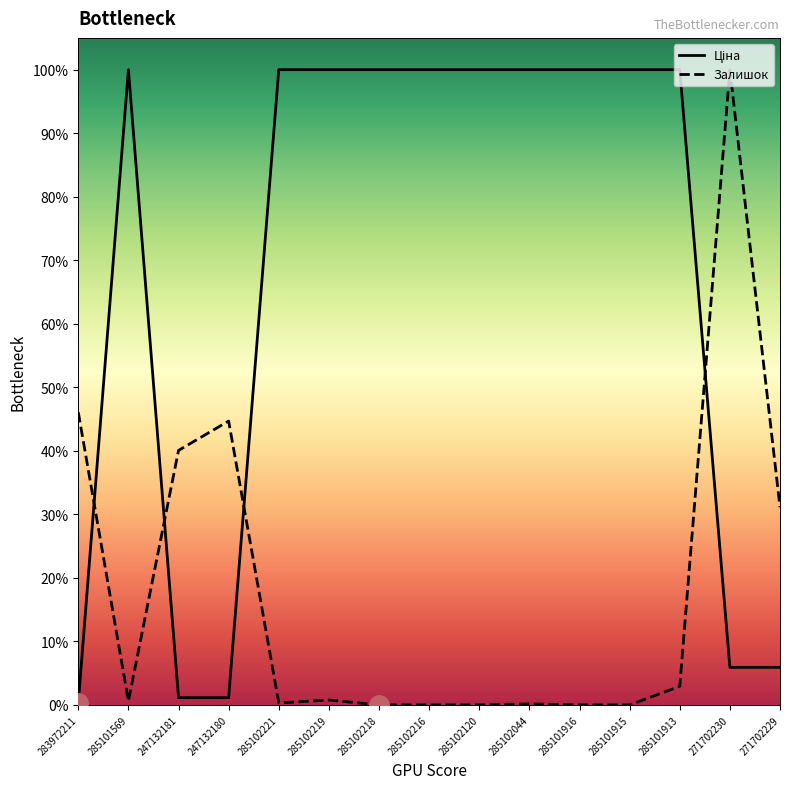

True or false: Залишок has more than 2 interior local peaks.

True